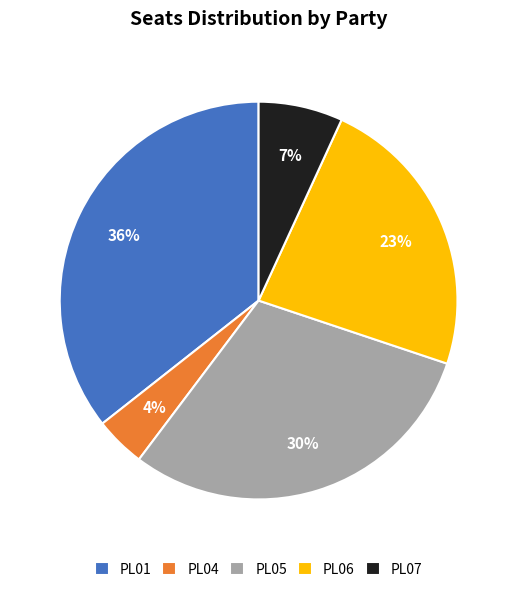

Is there any slice that represents more than half of the pie?

No